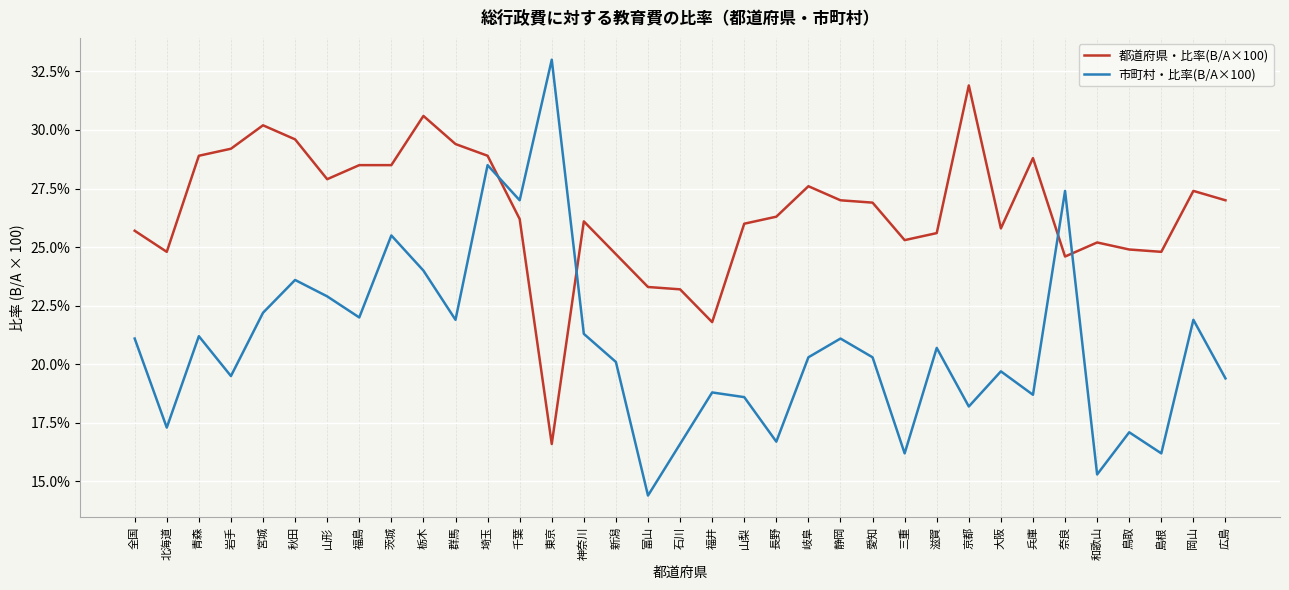

What is the spread (max minus min) of values at 岩手?

9.7